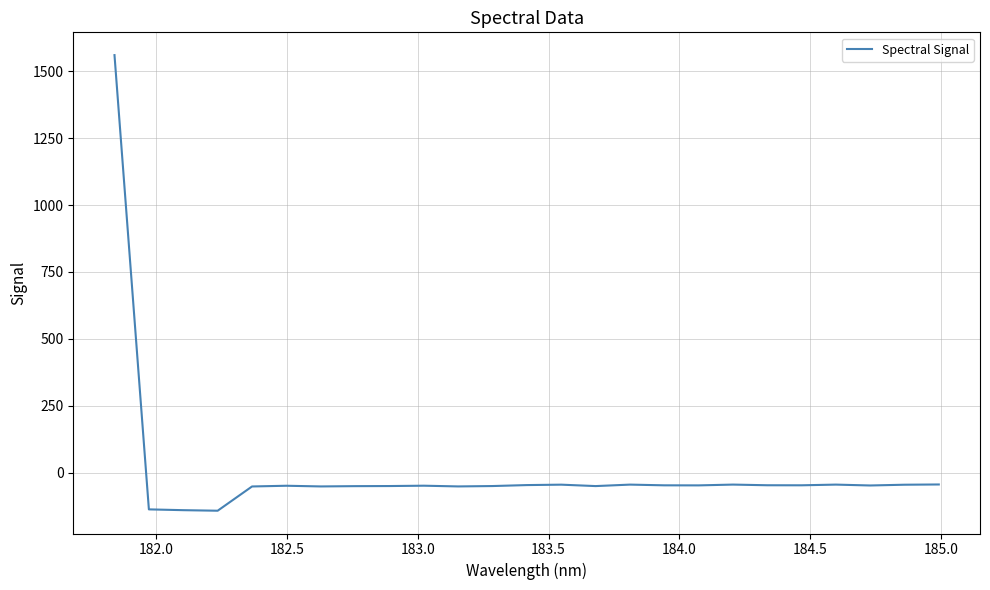

What is the minimum value shown in the chart?

-142.2